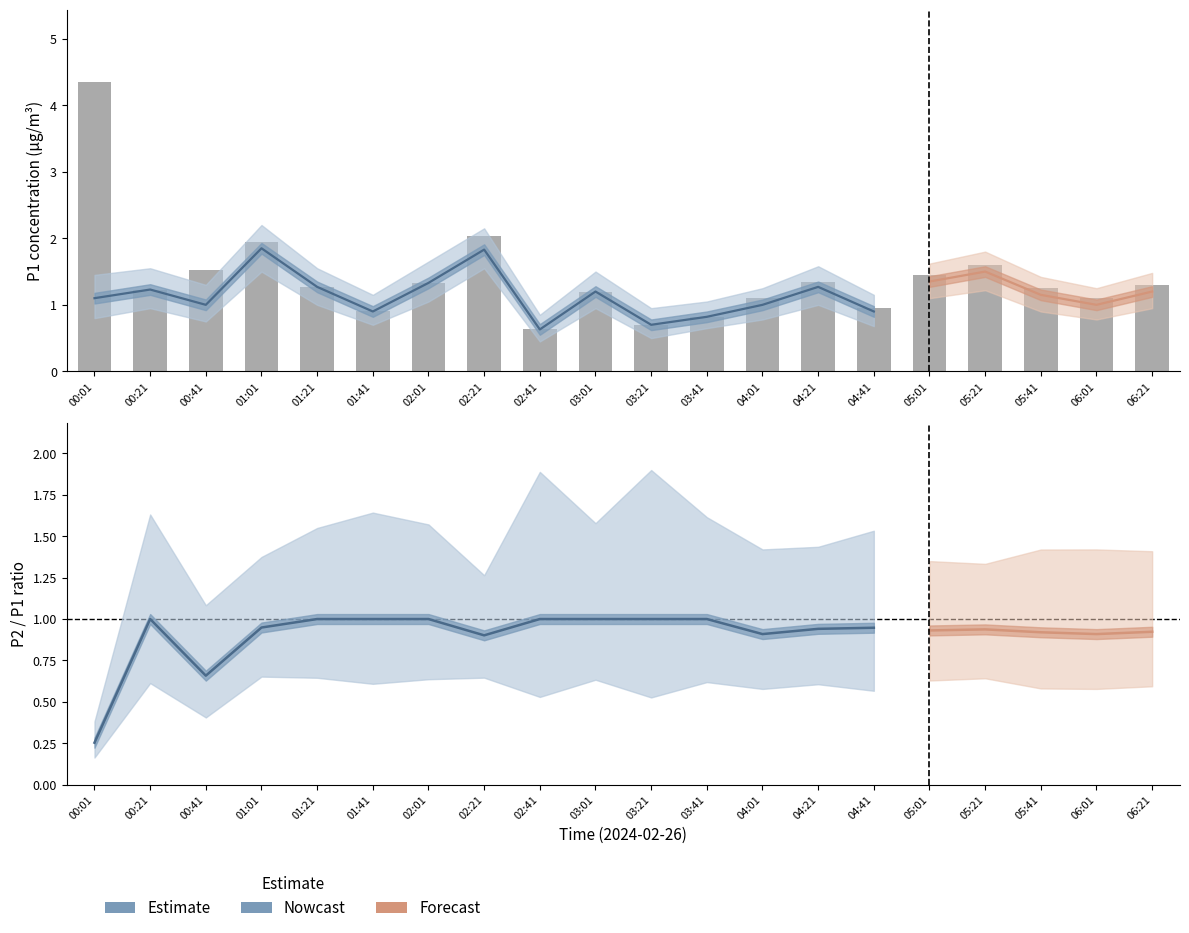

Rank the categories by value from highest to lowest.

00:01, 02:21, 01:01, 05:21, 00:41, 05:01, 04:21, 02:01, 06:21, 01:21, 05:41, 00:21, 03:01, 04:01, 06:01, 04:41, 01:41, 03:41, 03:21, 02:41